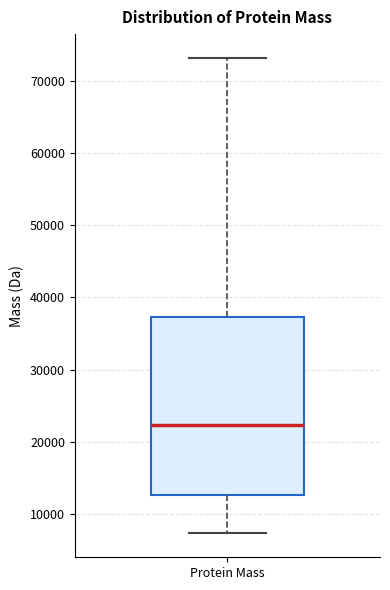

Transcribe this box plot: give where the median line is, the range the box spans, and where the two whiskers end, as read against the y-axis. The values are not printed on the chart, so give them approximately, as read against the axis.

median 22000, box 13000 to 37000, whiskers 7000 to 73000